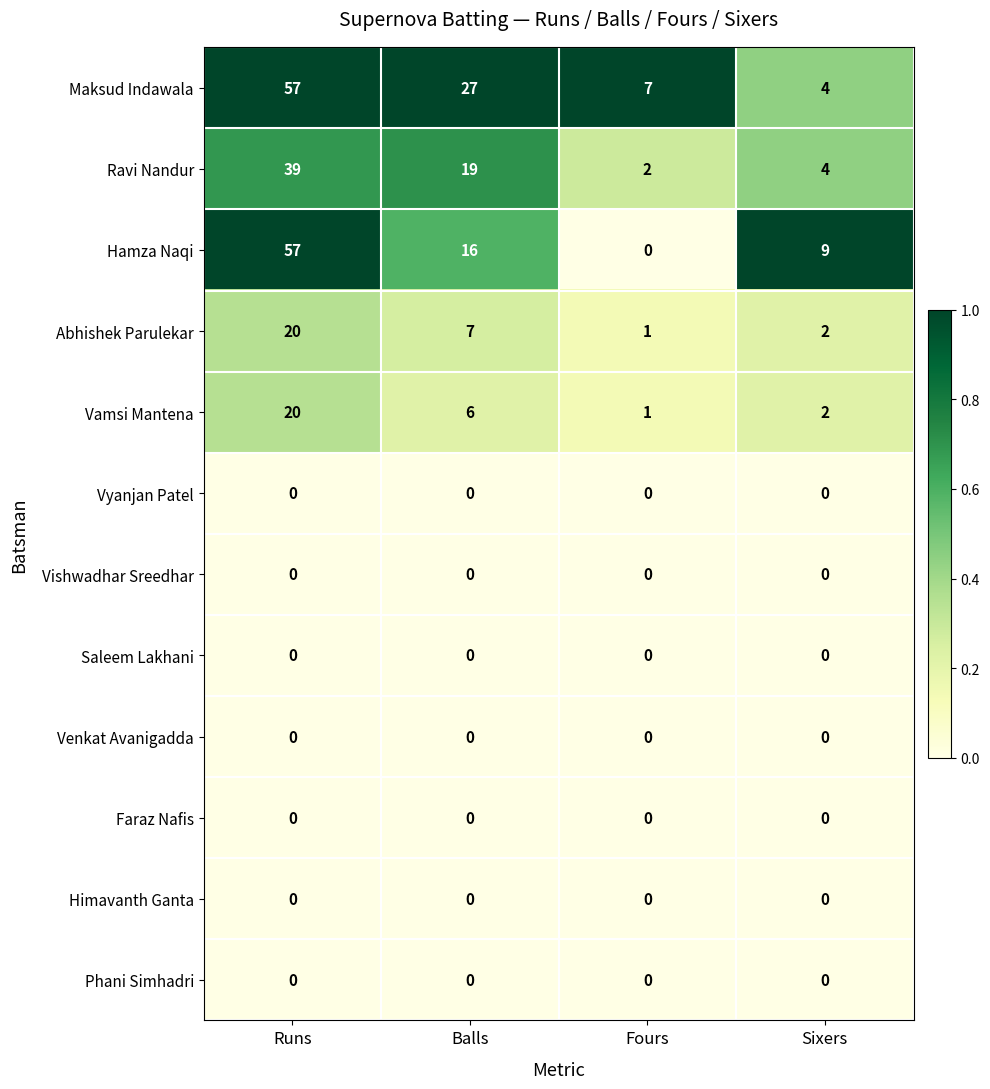

At how many categories does at least one series exceed 0?

4